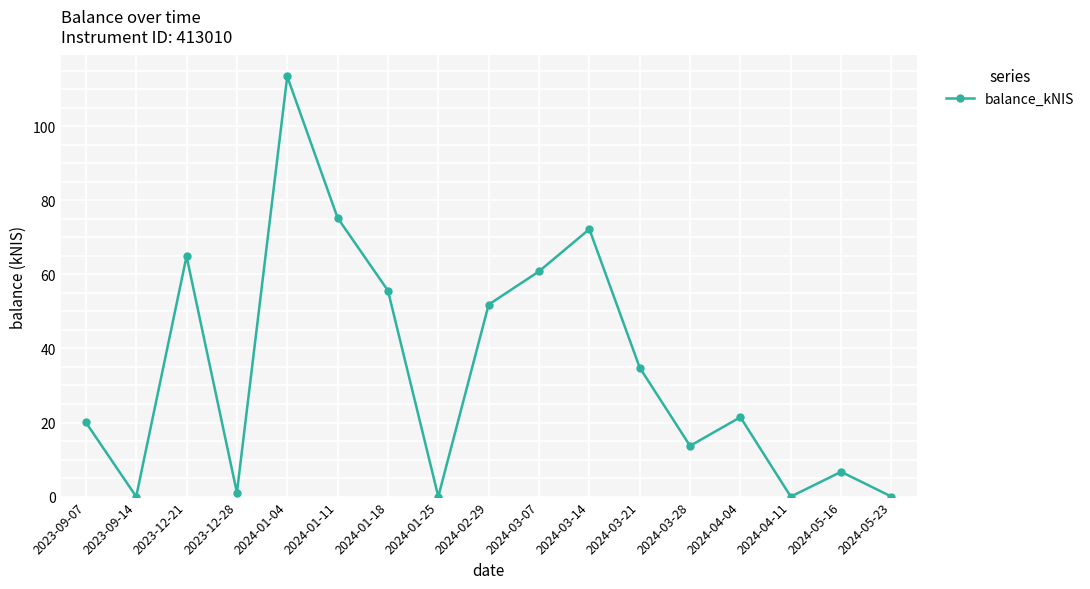

Between 2024-05-16 and 2023-09-07, which is larger?

2023-09-07